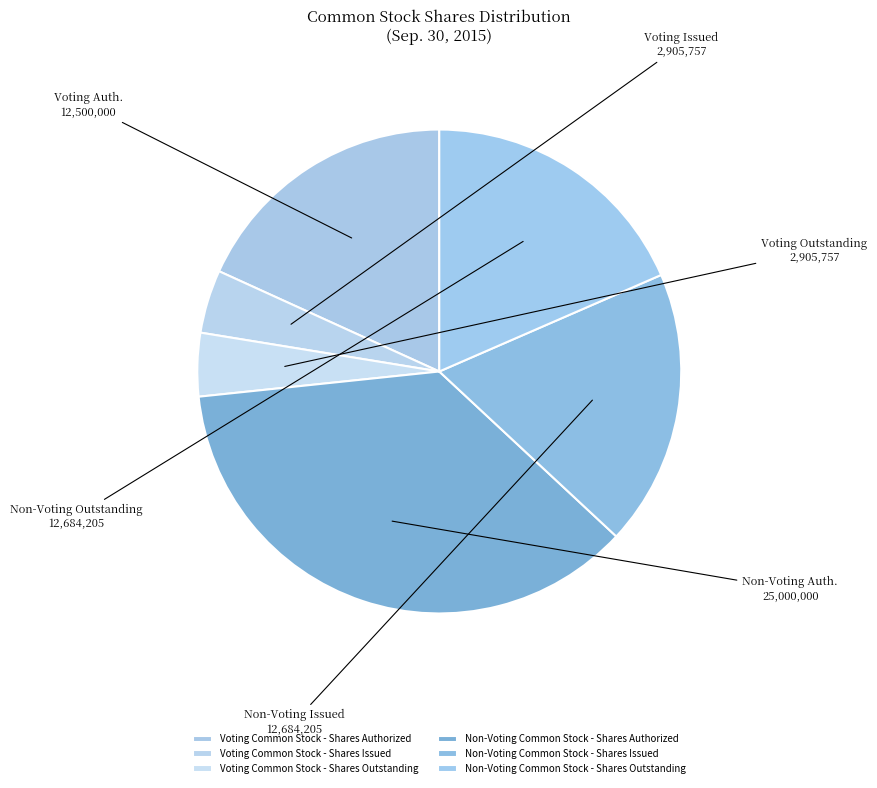

What percentage do Voting Common Stock - Shares Outstanding and Non-Voting Common Stock - Shares Outstanding together represent?

22.7%